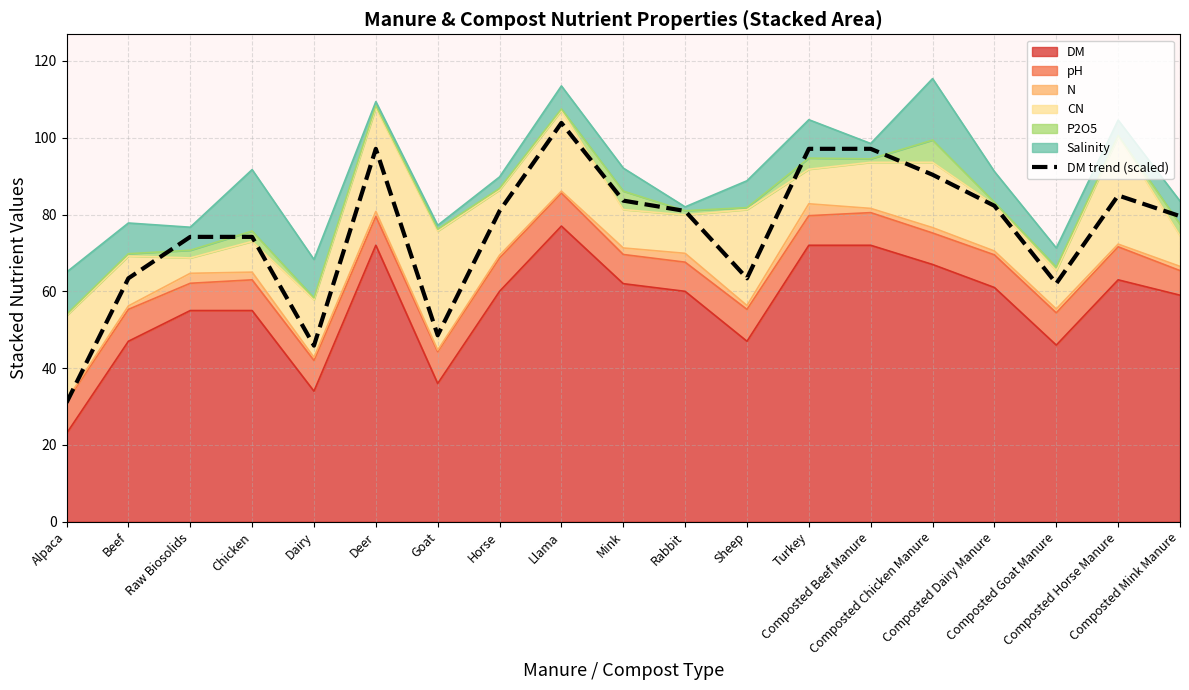

Which category has the highest value across all series?

Llama